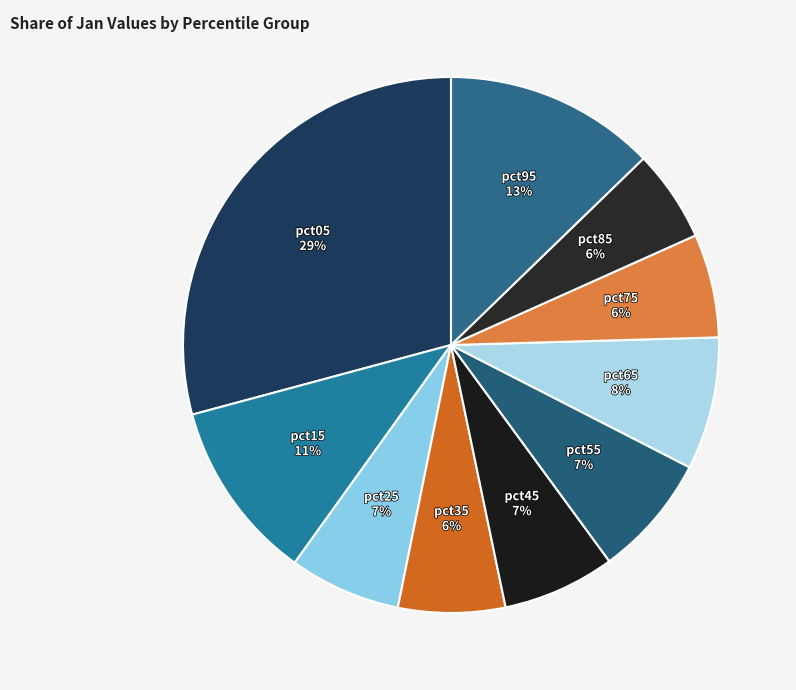

Which category has the smallest portion of the pie?

pct85